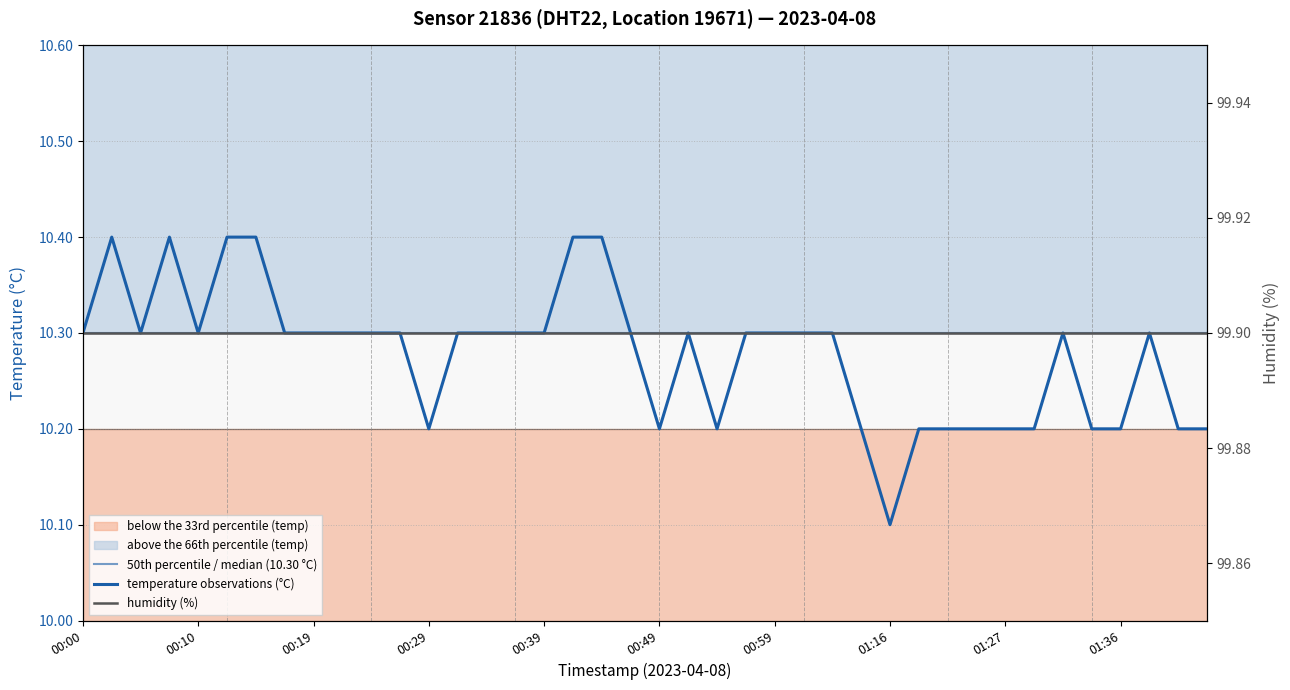

What is the label of the 6th point from the right?

01:32